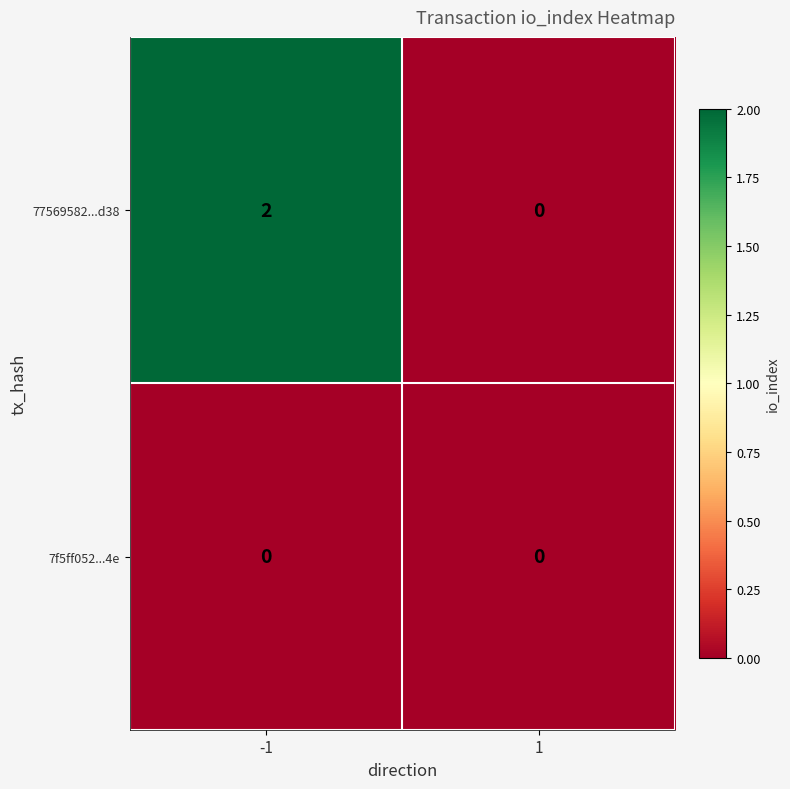

Reading left to right, transcribe all the data shown in this chart.

77569582...d38: -1=2	1=0
7f5ff052...4e: -1=0	1=0